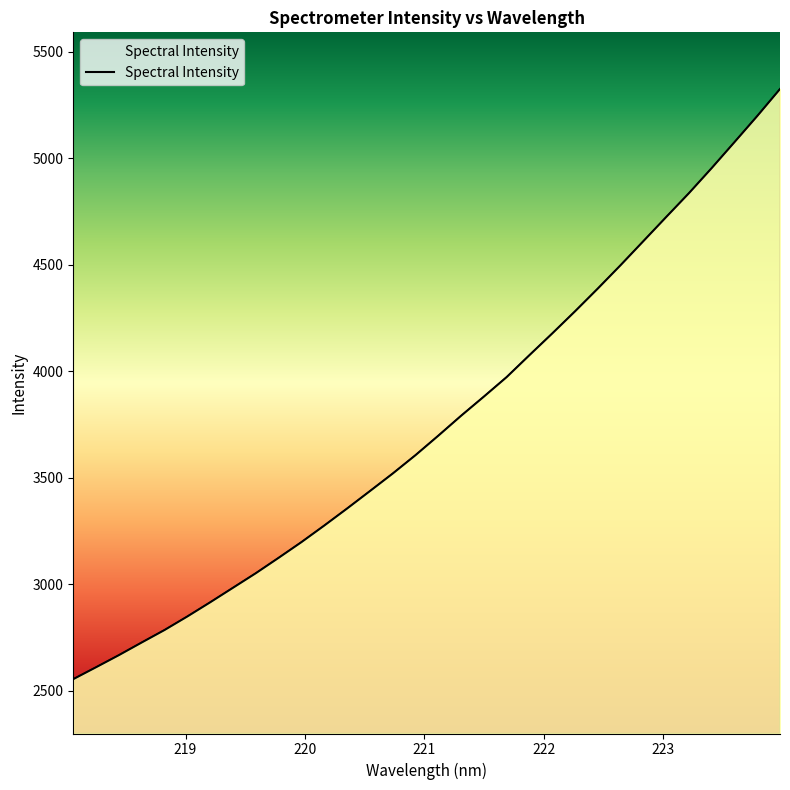

What is the minimum value shown in the chart?

2553.6